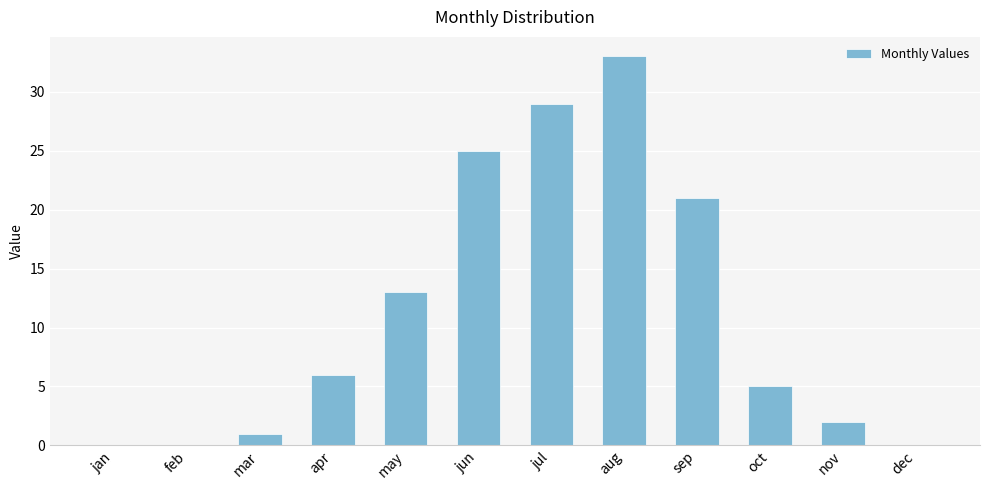

Count the number of data series in this chart.

1